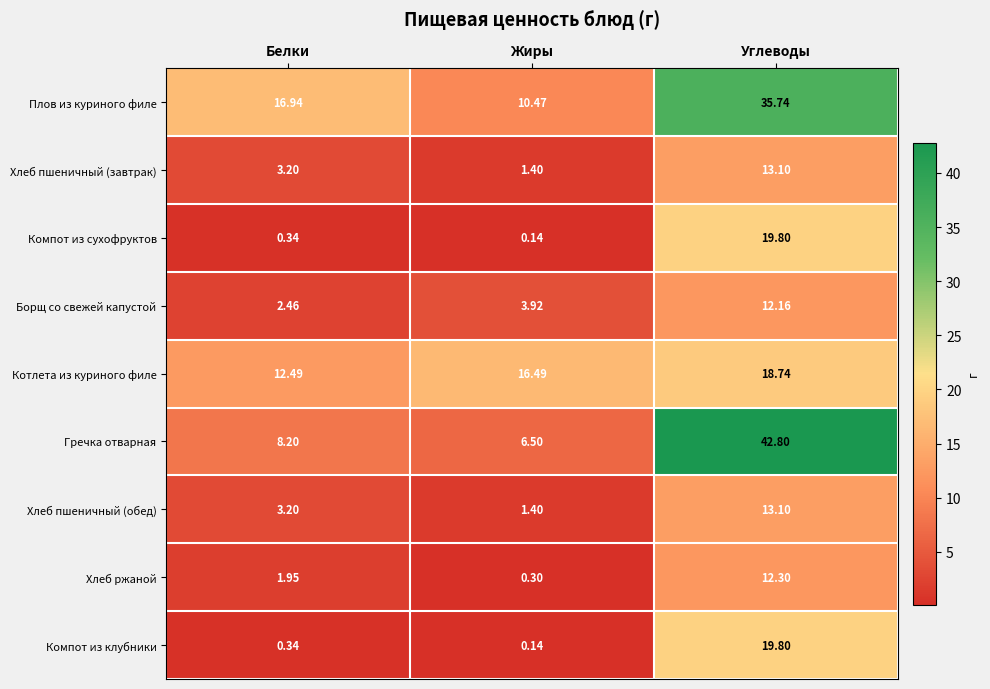

How many distinct data groups are displayed?

9